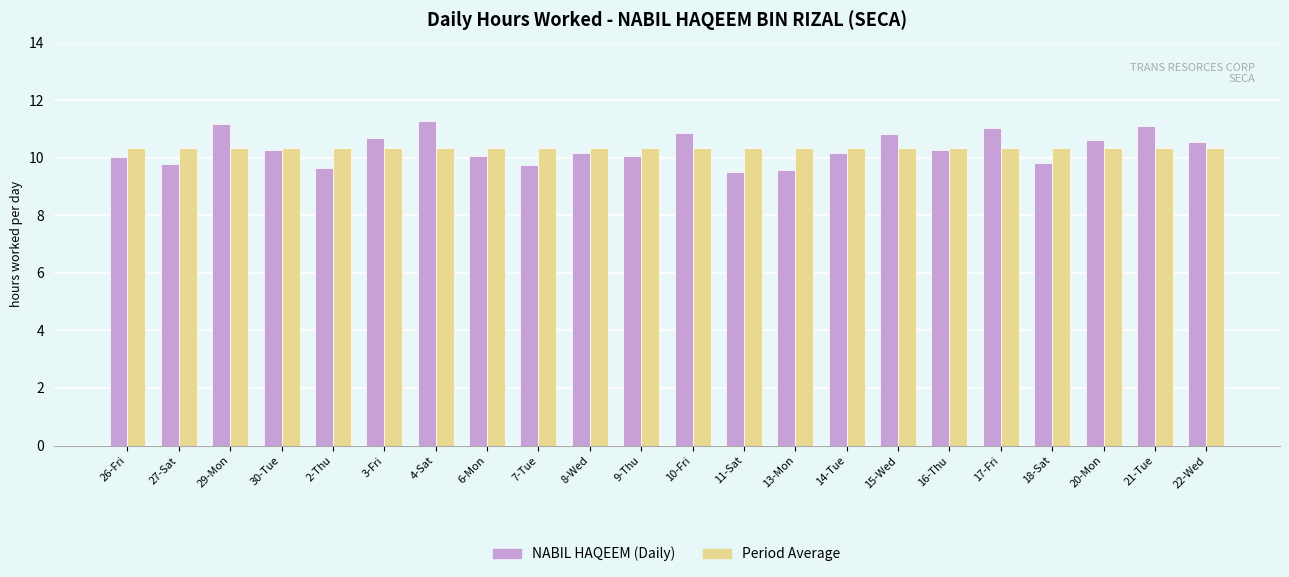

What is the sum of the Period Average values at 18-Sat and 22-Wed?

20.7